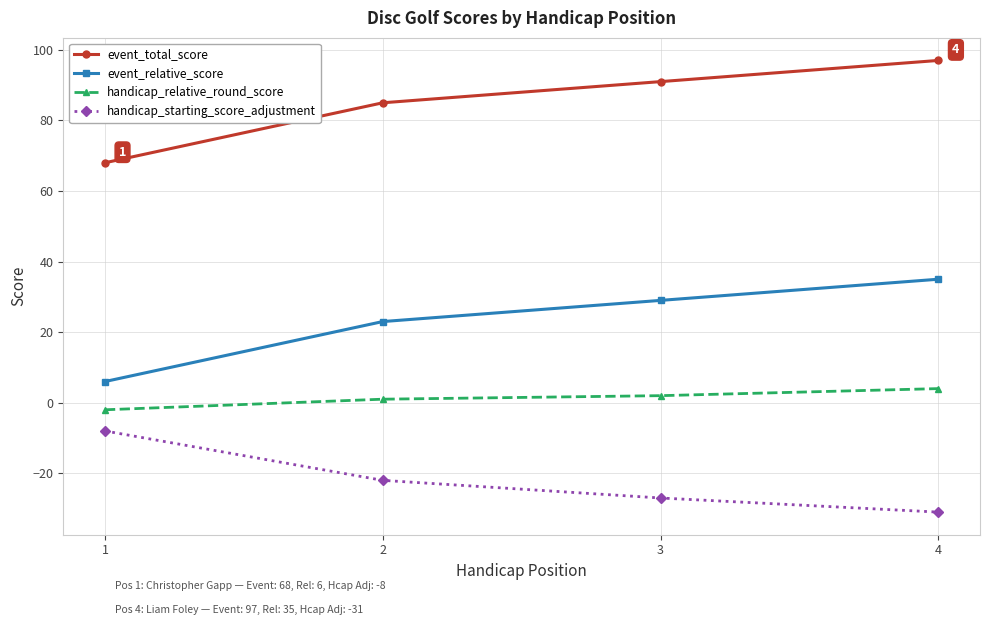

The value of event_relative_score at 2 is 33. True or false?

False